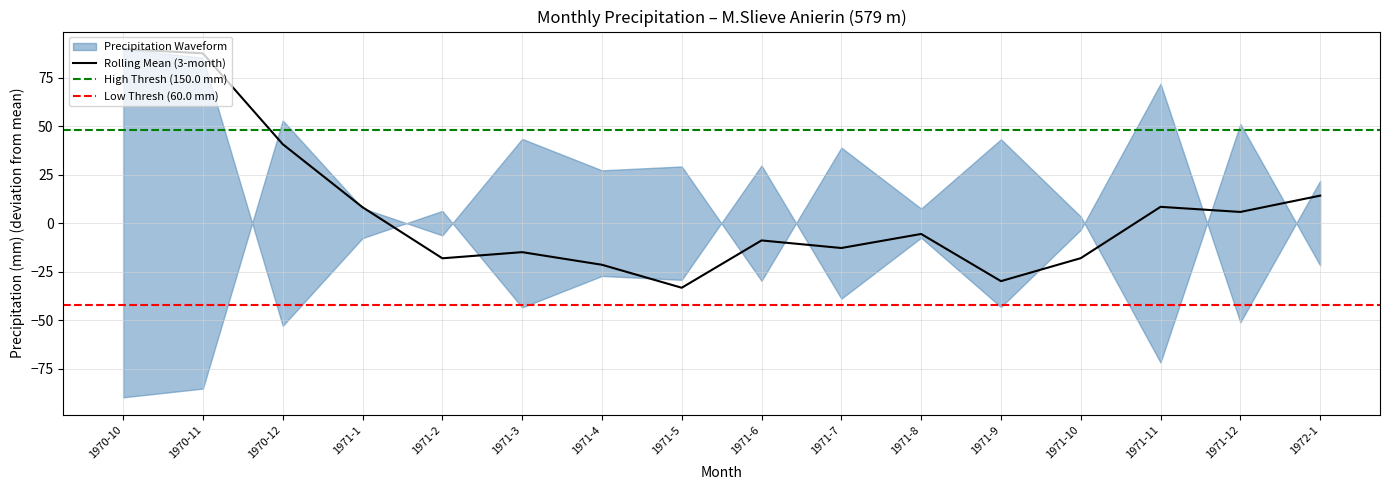

What is the label of the 5th point from the left?

1971-2